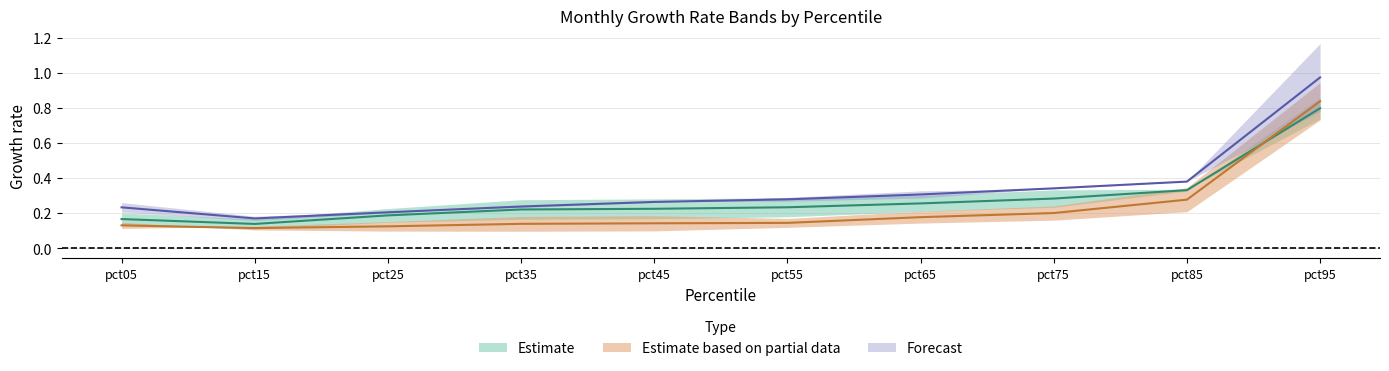

What is the greatest value displayed?

1.0